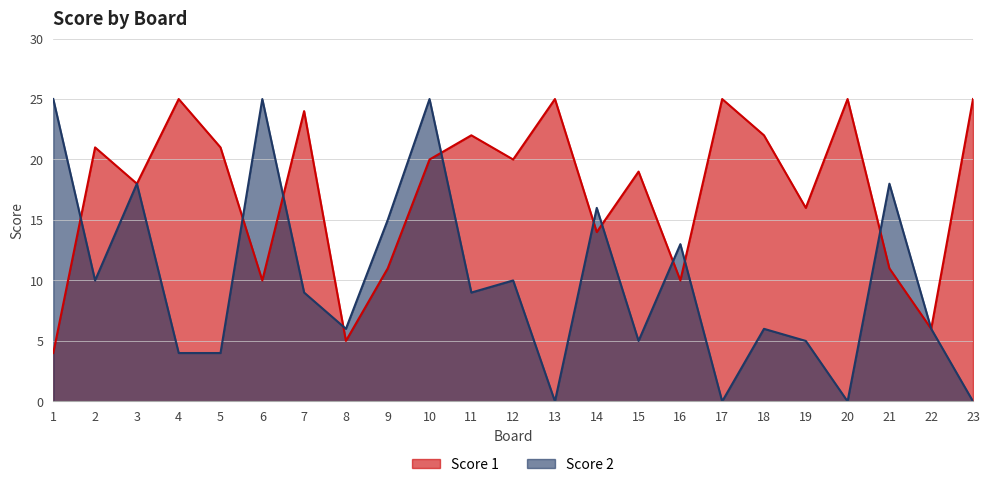

How many values in the Score 2 series are below 9?

11